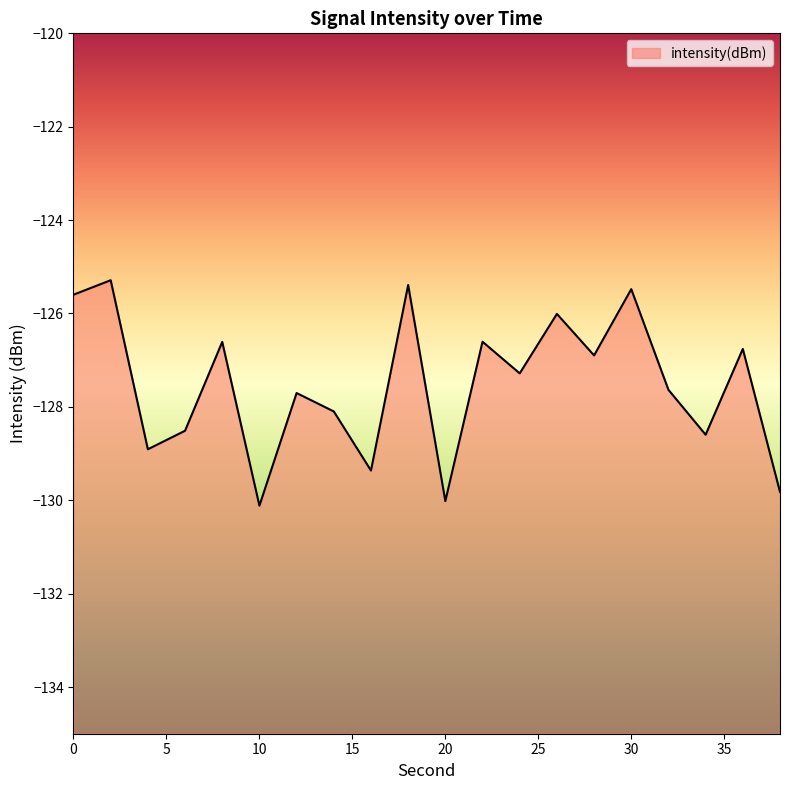

The chart shows a value of -215.5 at 36. True or false?

False